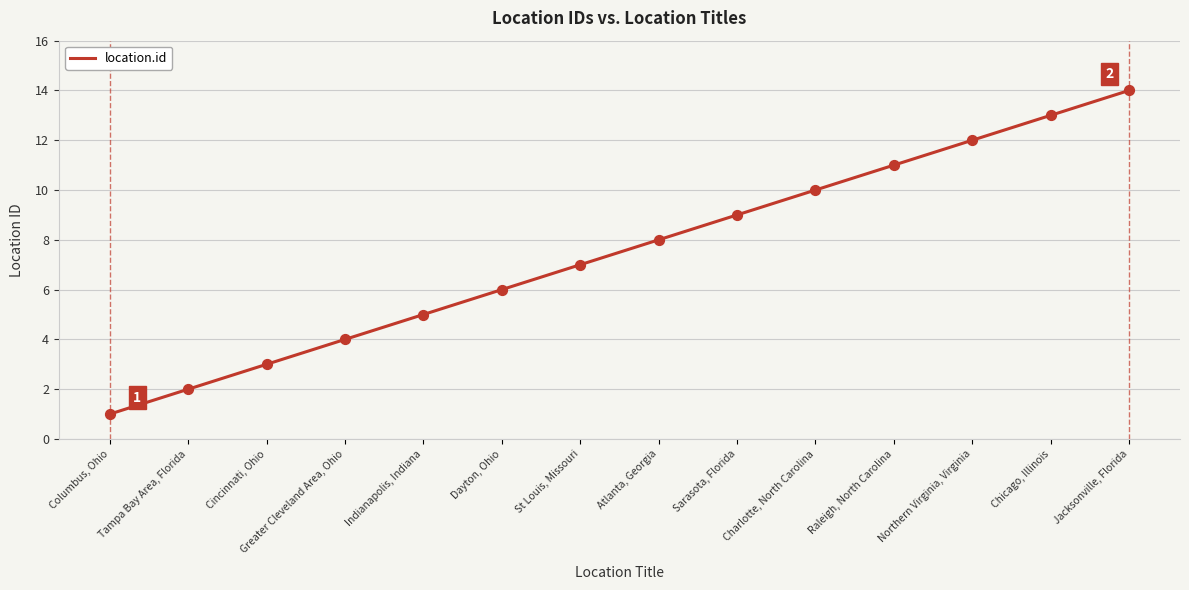

What is the change in value from Greater Cleveland Area, Ohio to Chicago, Illinois?

+9